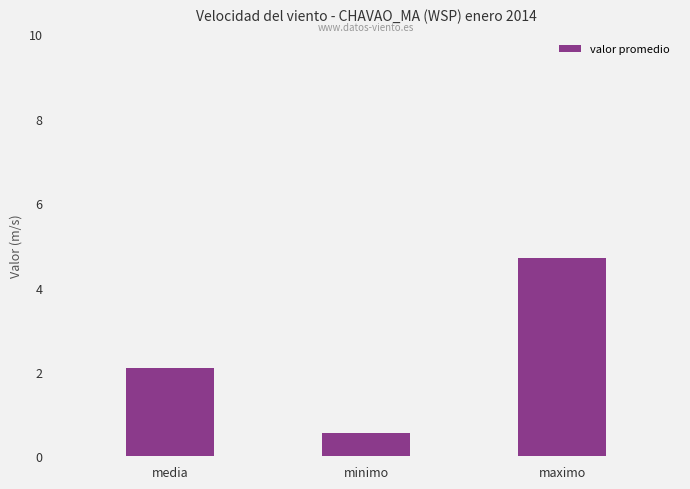

What is the ratio of the value at minimo to the value at maximo?

0.1